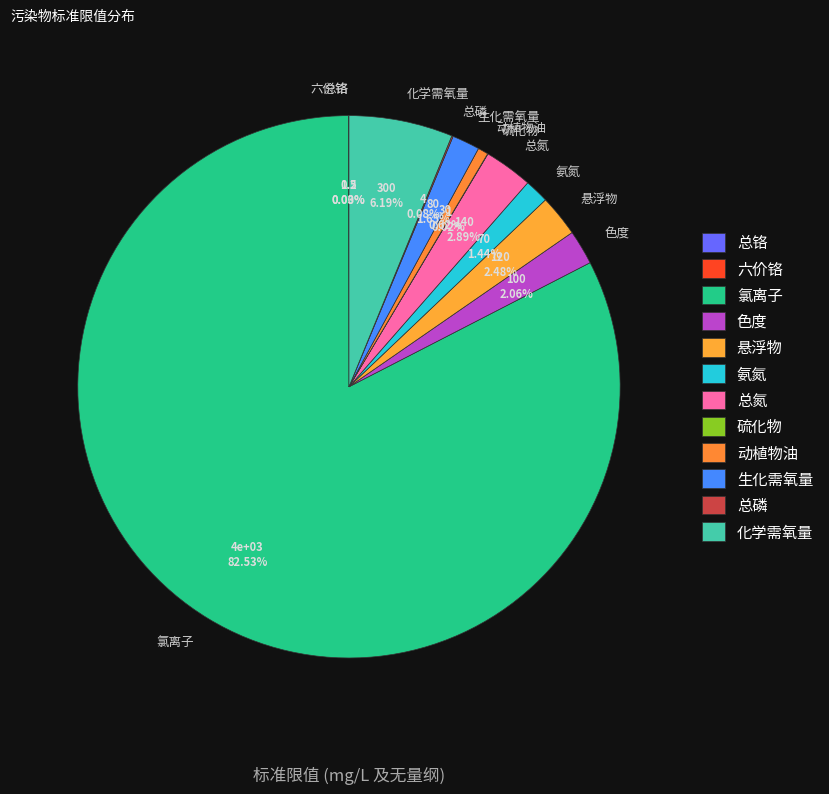

Is there any slice that represents more than half of the pie?

Yes